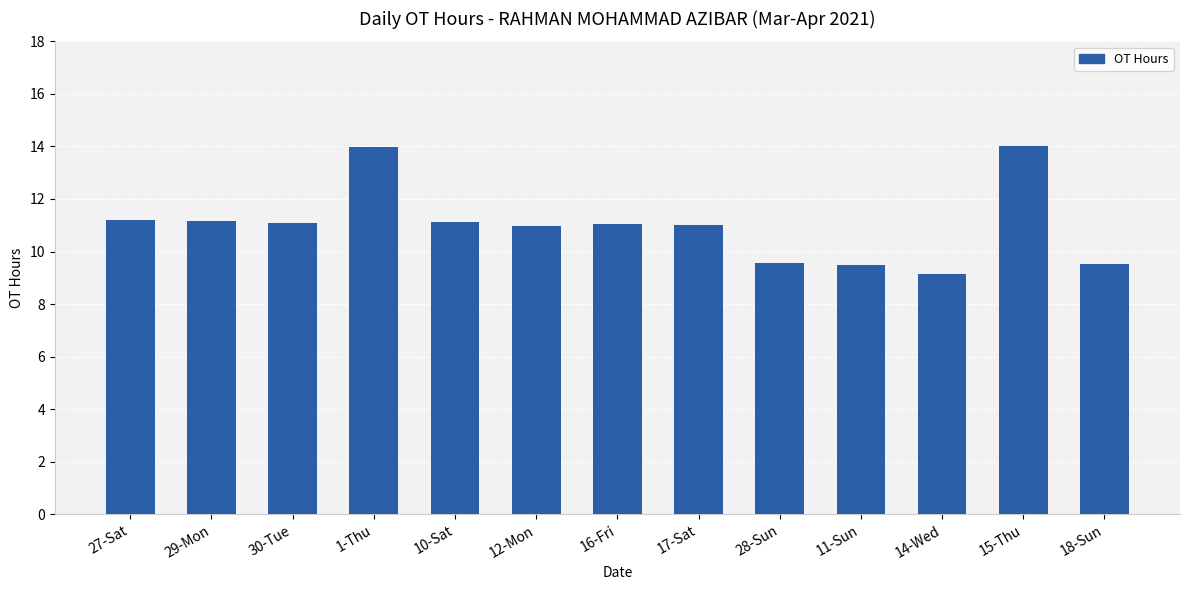

What is the smallest value displayed?

9.2